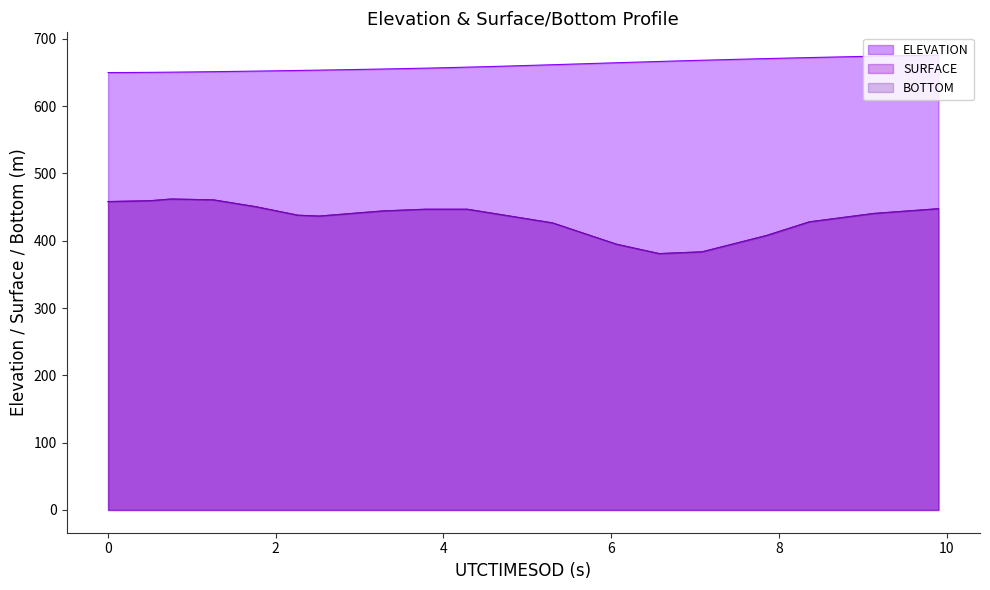

Rank the series by their maximum value, from highest to lowest.

ELEVATION, SURFACE, BOTTOM